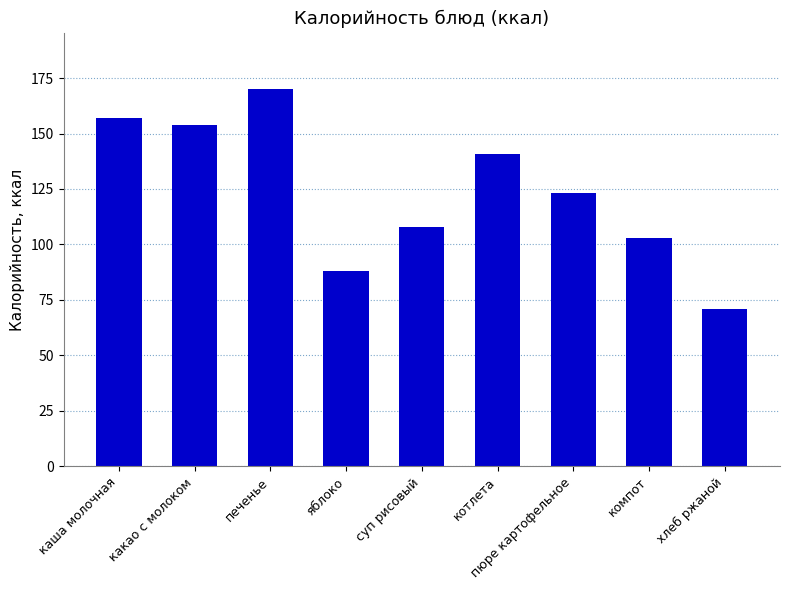

True or false: the data shows 33 at какао с молоком.

False